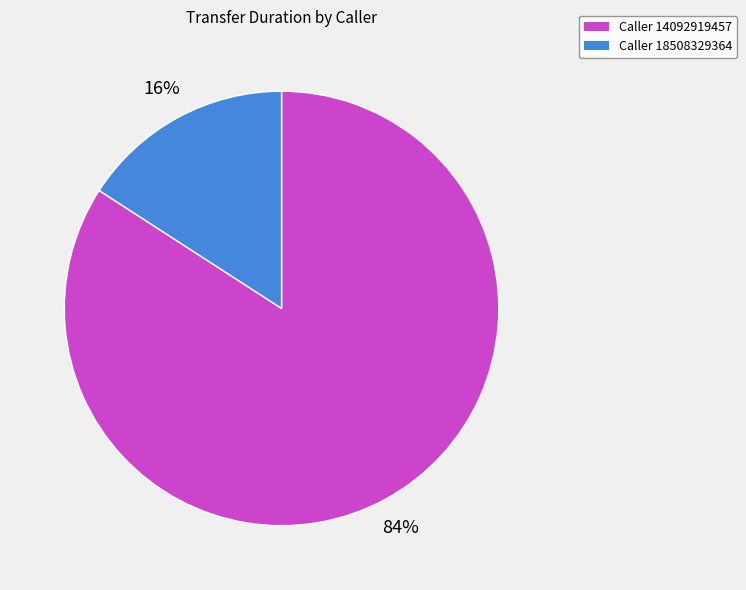

To the nearest percent, what is the difference between the largest and smallest slice percentages?

68%